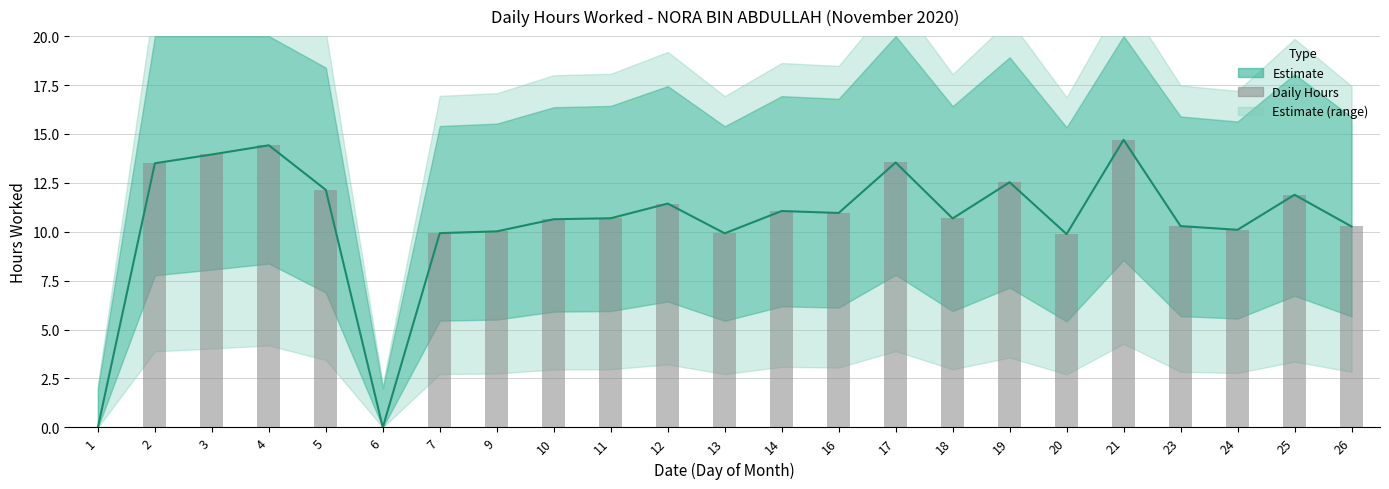

What is the difference between the maximum and minimum values?

14.7